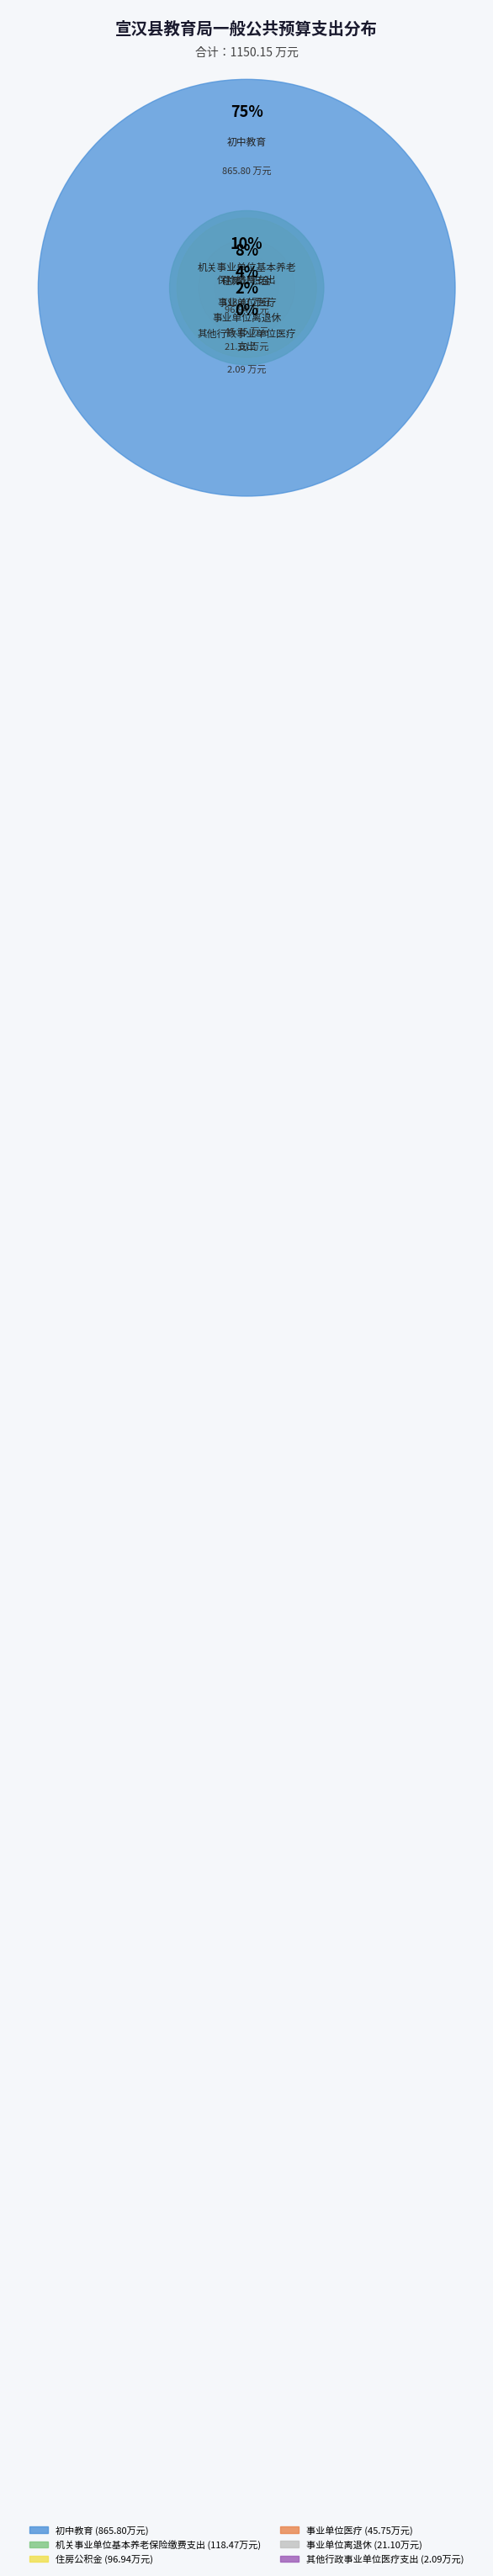

To the nearest percent, what percentage of the pie is 事业单位离退休?

2%